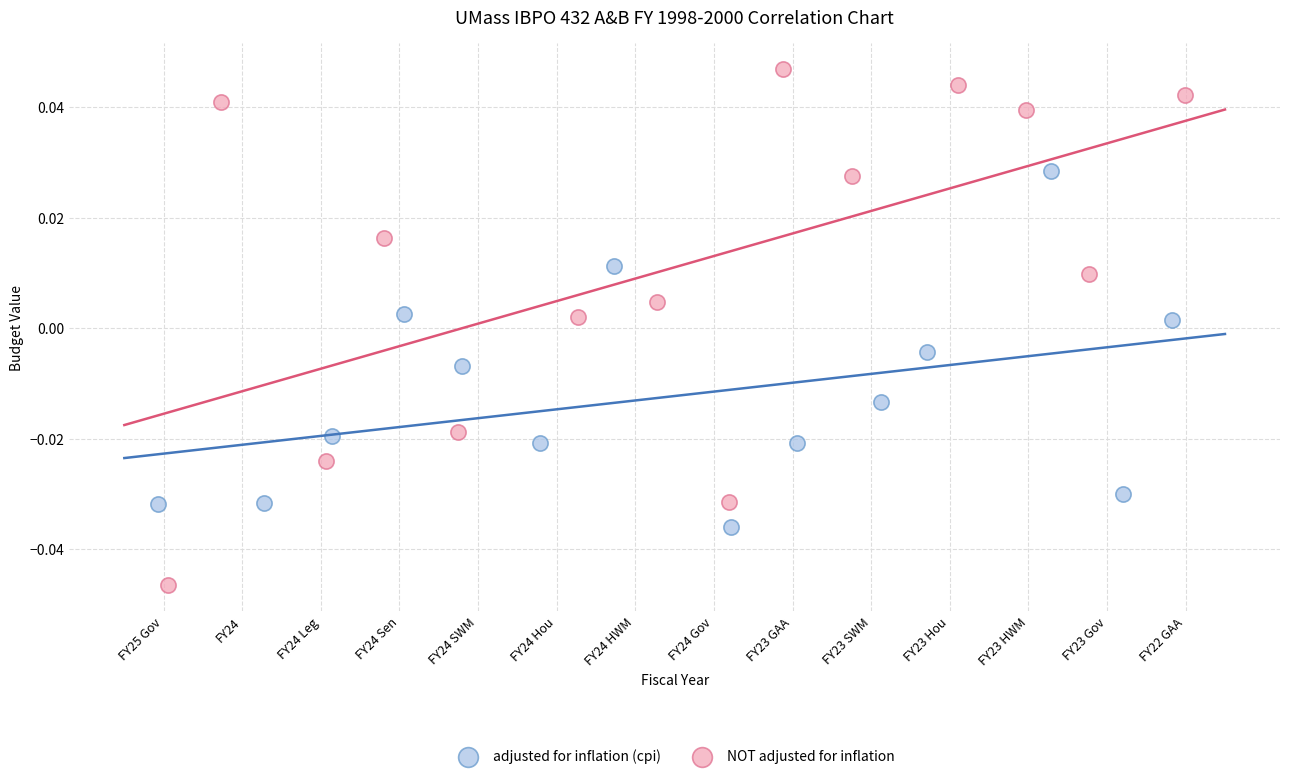

Which series has the largest Y range (max minus min)?

NOT adjusted for inflation